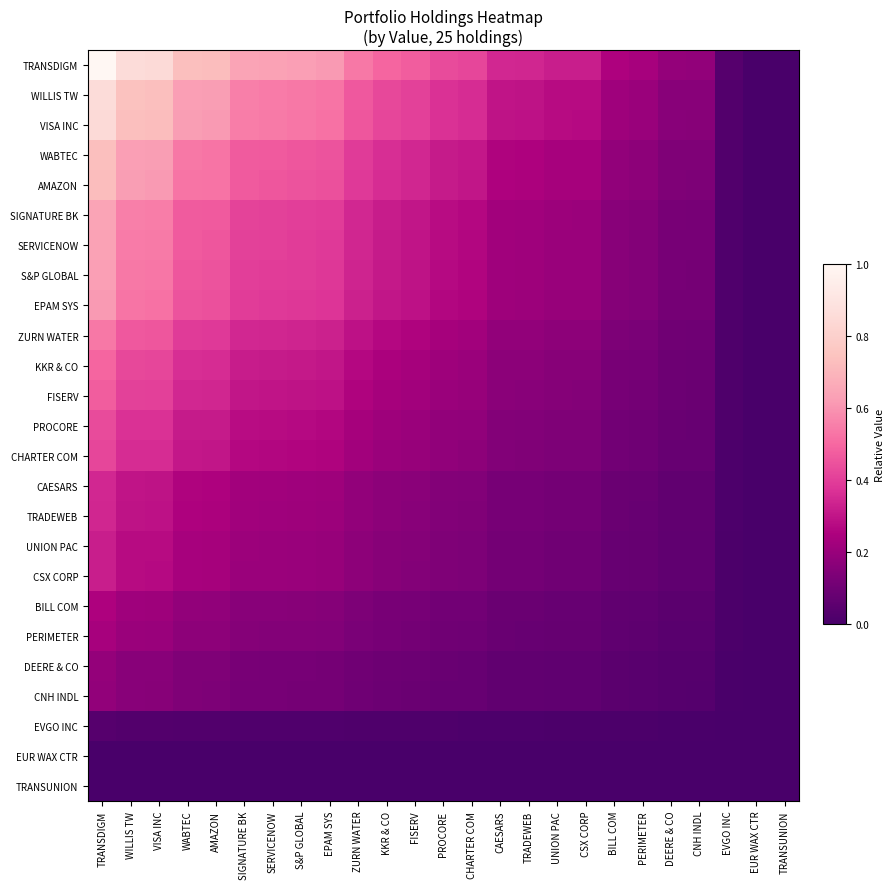

Which category has the lowest value across all series?

EUR WAX CTR